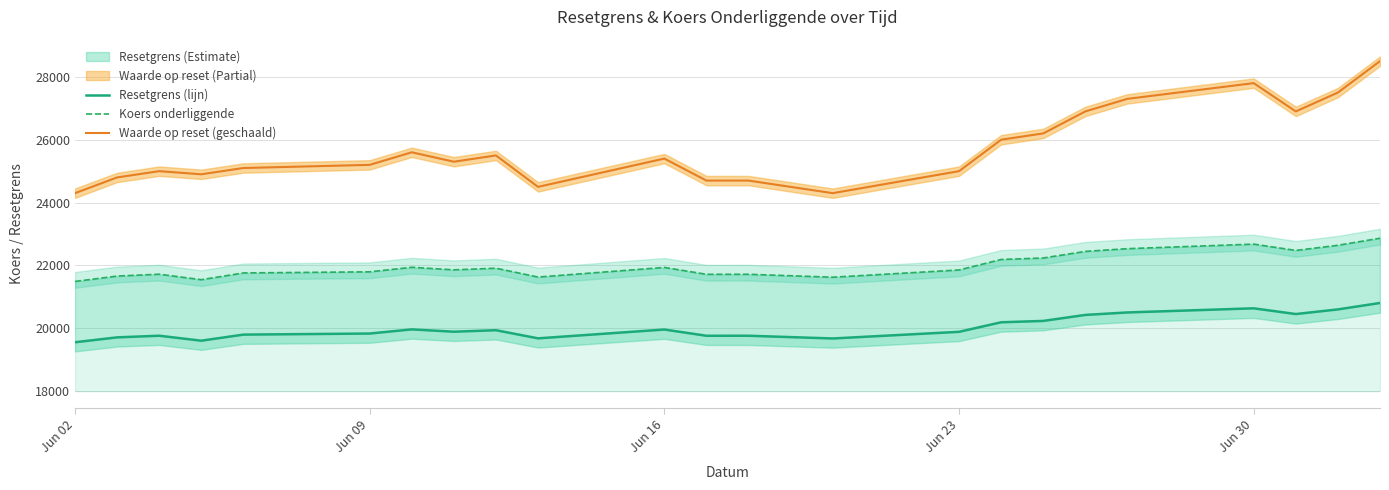

True or false: Waarde op reset (geschaald) and Resetgrens (lijn) cross at least once.

False